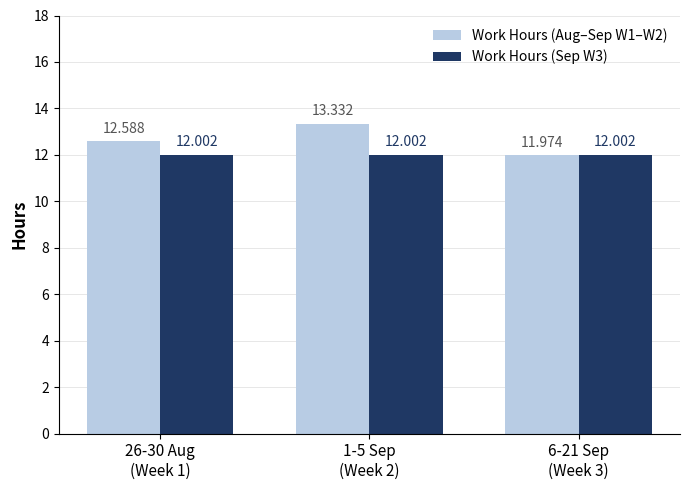

Between 26-30 Aug
(Week 1) and 6-21 Sep
(Week 3), which is larger?

26-30 Aug
(Week 1)